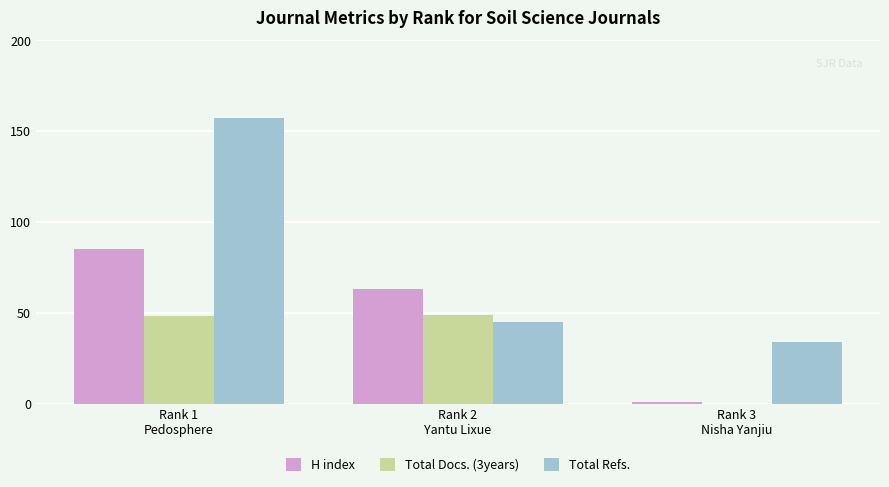

The Total Refs. series shows 45 at Rank 2
Yantu Lixue. True or false?

True